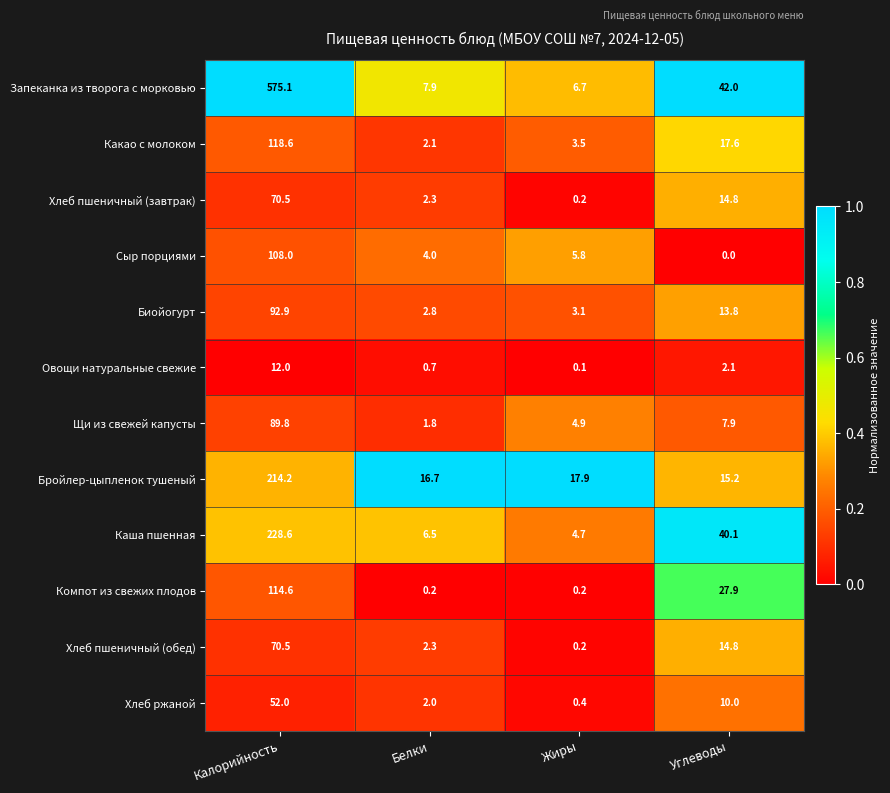

Read the Щи из свежей капусты value at Калорийность.

89.8